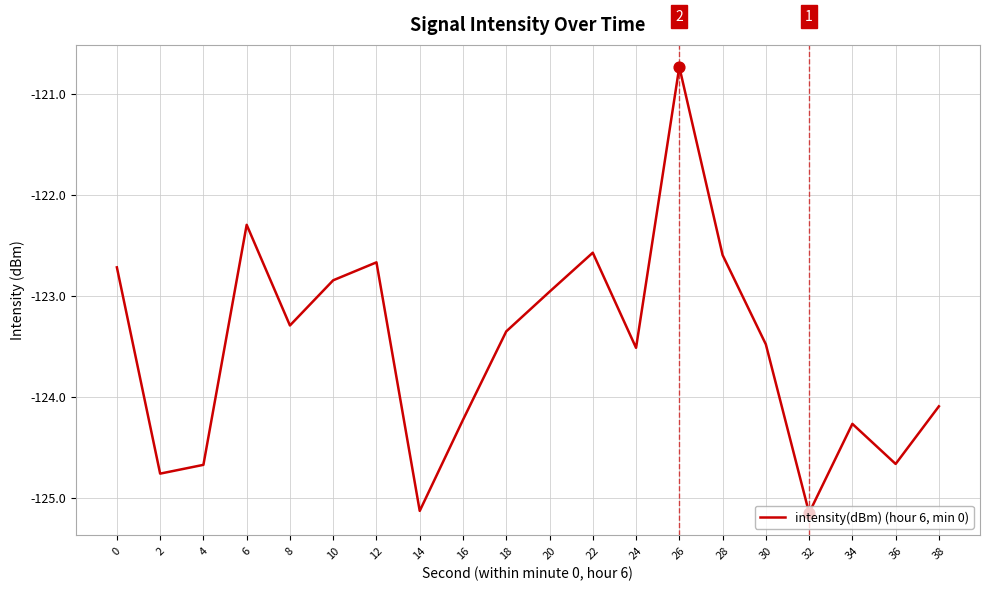

What is the change in value from 24 to 32?

-1.6